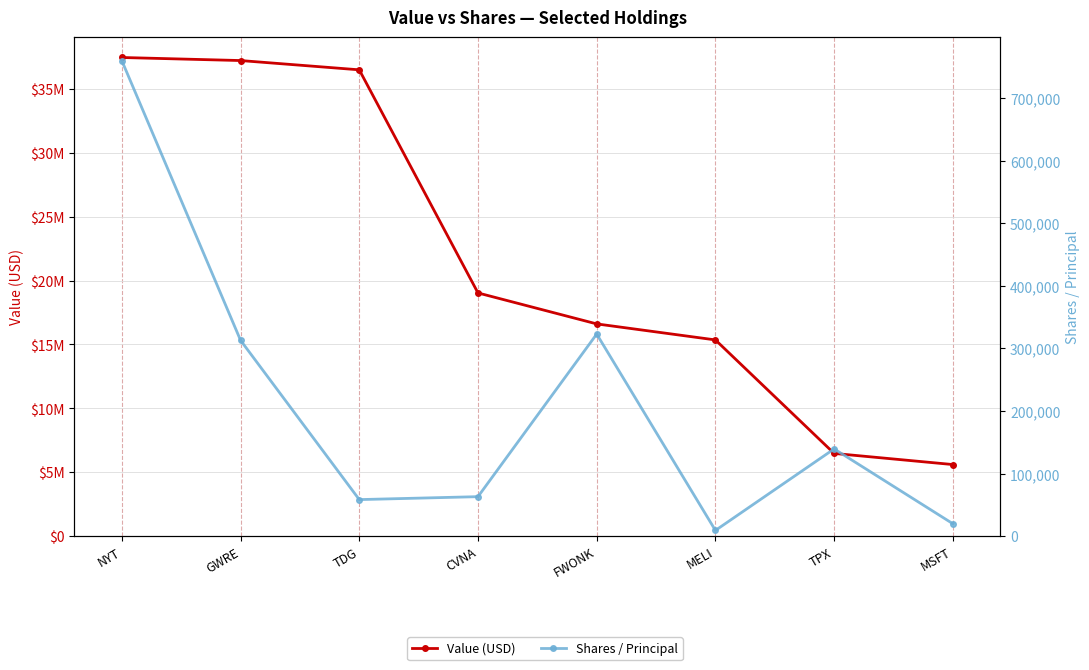

True or false: Shares / Principal and Value (USD) intersect in this chart.

False